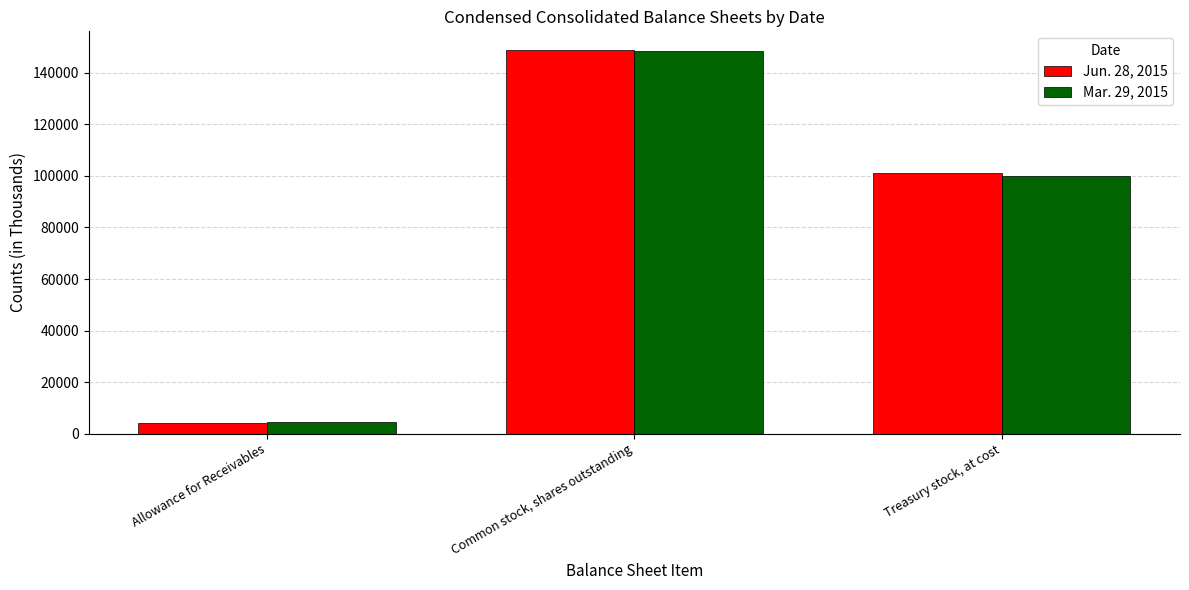

What is the approximate value of Jun. 28, 2015 at Treasury stock, at cost, to the nearest 50?

101250